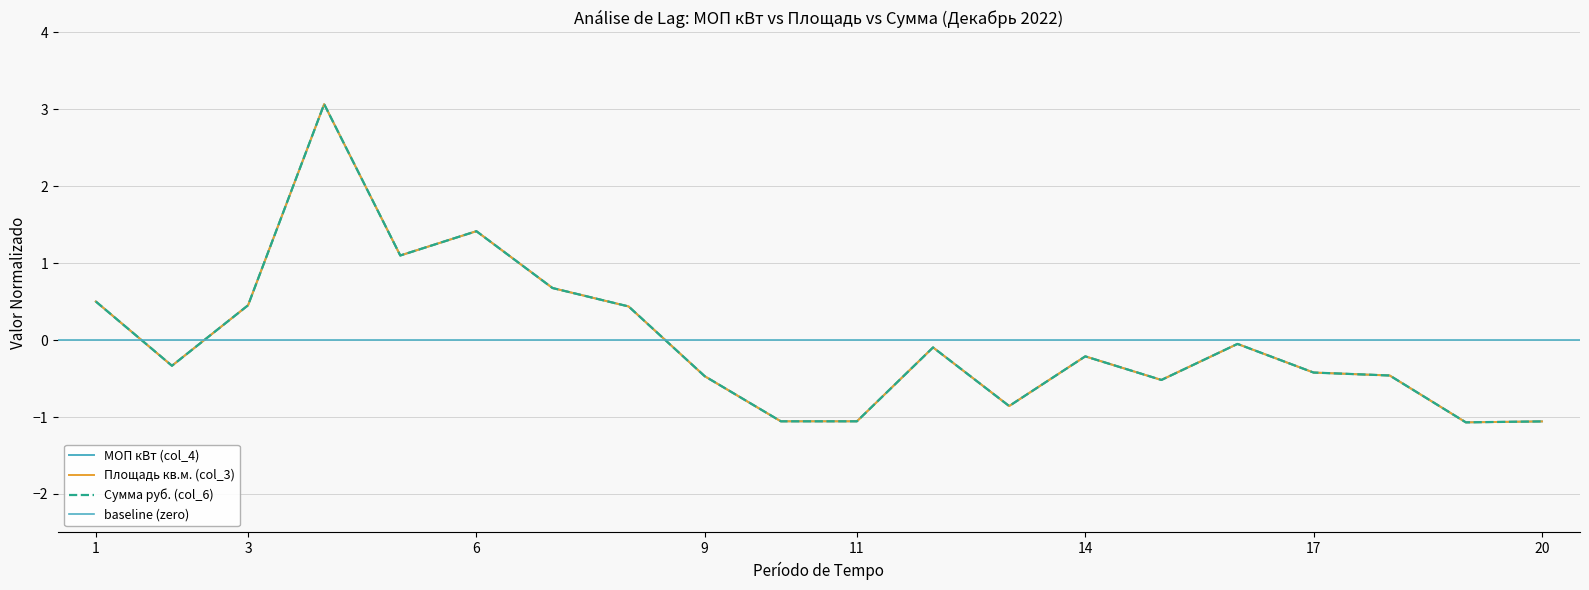

What is the total value across all series at 7?

2.0